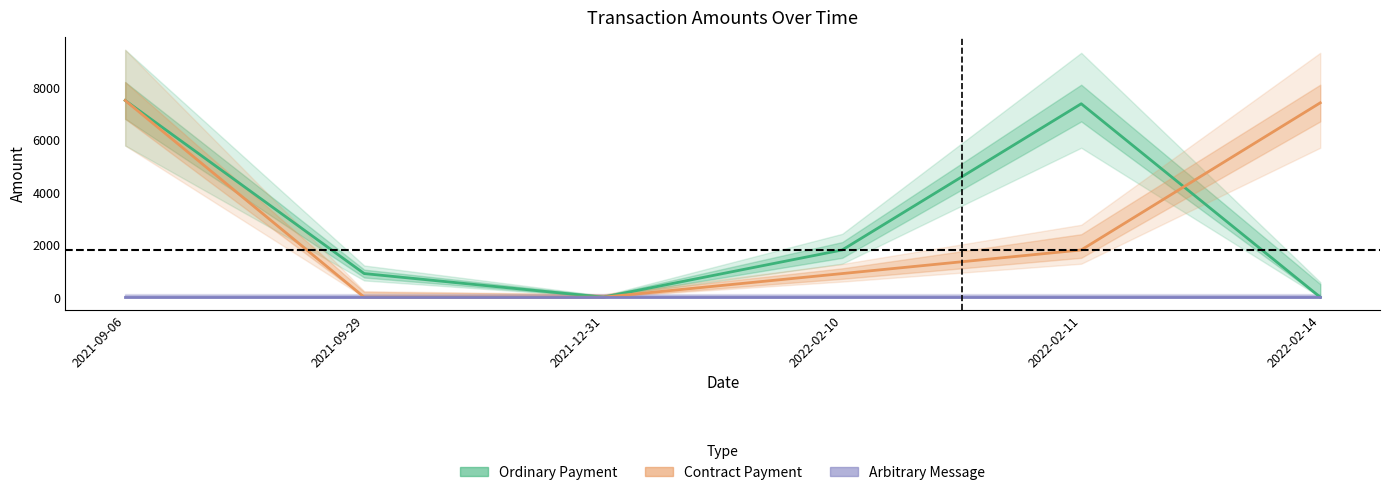

Which series changed the most between 2021-09-29 and 2022-02-14?

Contract Payment